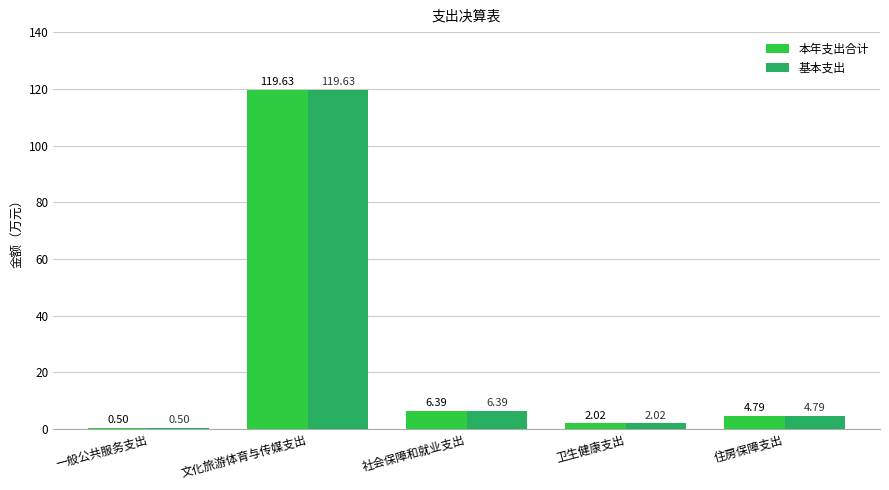

What is the total value across all series at 文化旅游体育与传媒支出?

239.3